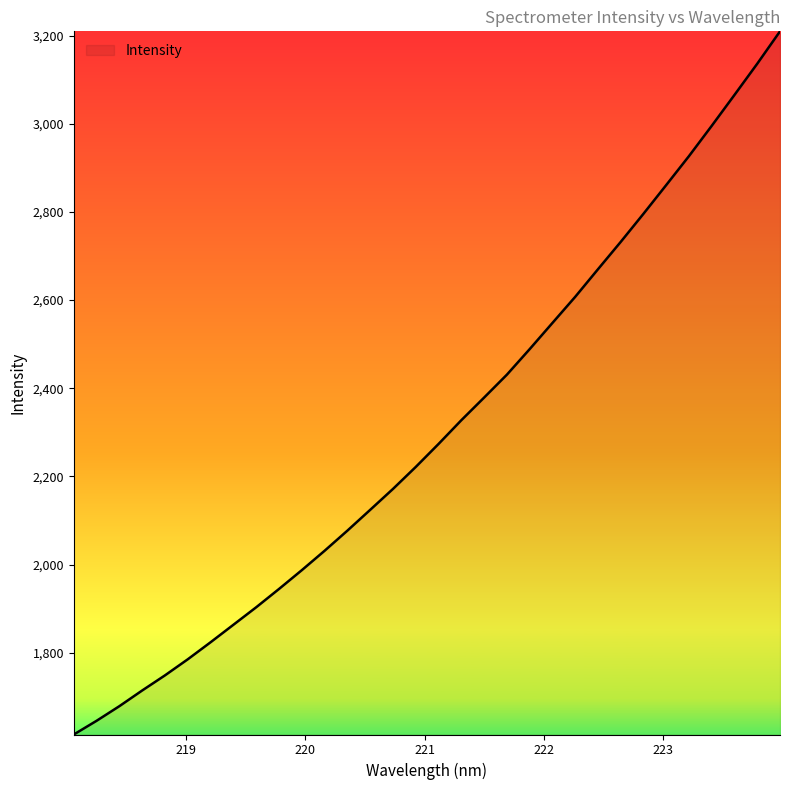

How many lines are shown in the chart?

1